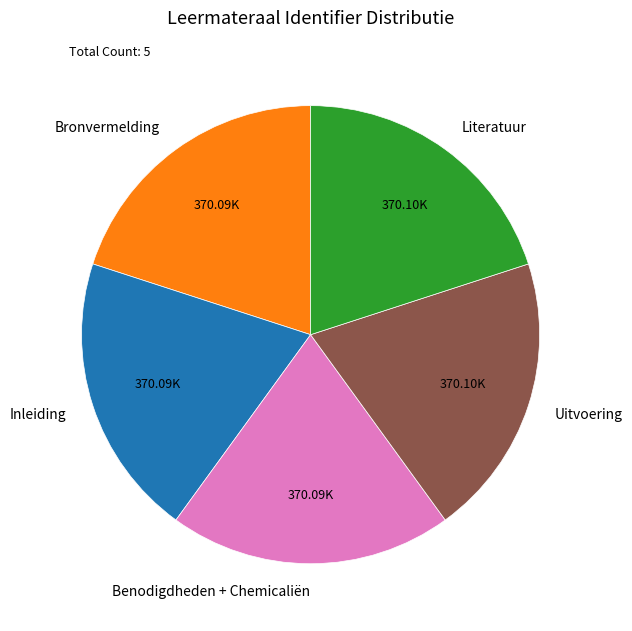

Does Bronvermelding account for over 50% of the chart?

No